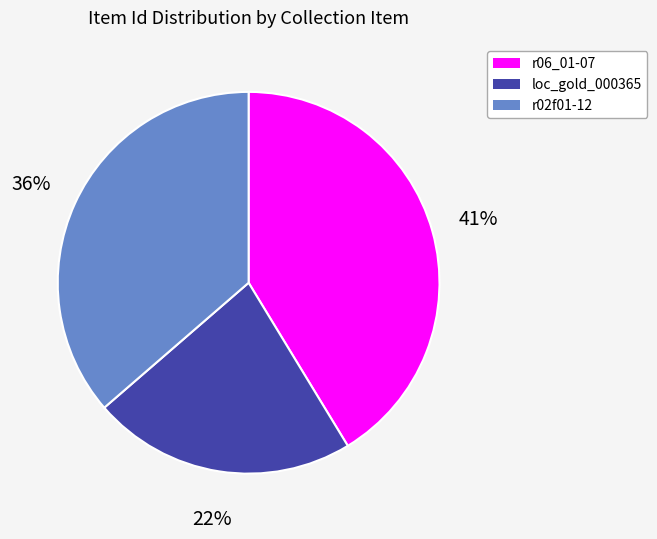

Is there a majority slice in this chart?

No